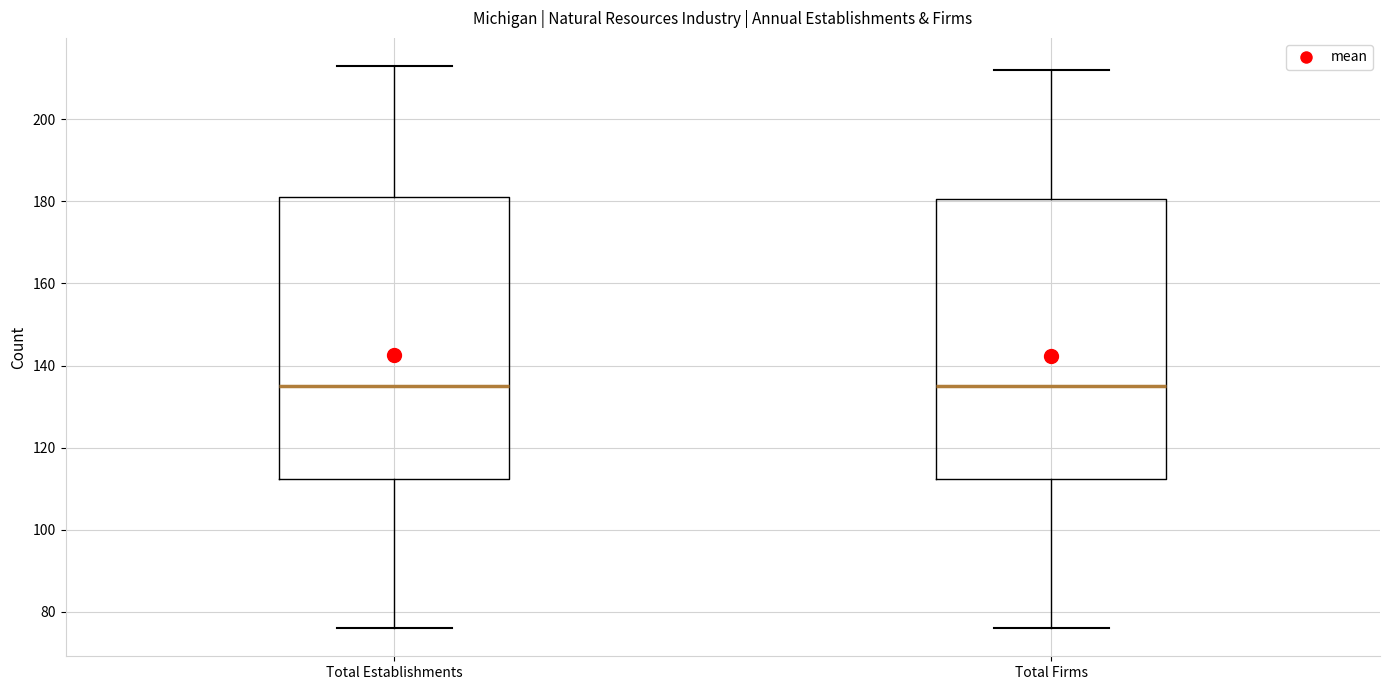

Reading left to right, transcribe this box plot: for each box, give where its median line is, the range the box spans, and where its two whiskers end, as read against the y-axis. The values are not printed on the chart, so give them approximately, as read against the axis.

Total Establishments: median 136, box 112 to 182, whiskers 76 to 214
Total Firms: median 136, box 112 to 180, whiskers 76 to 212